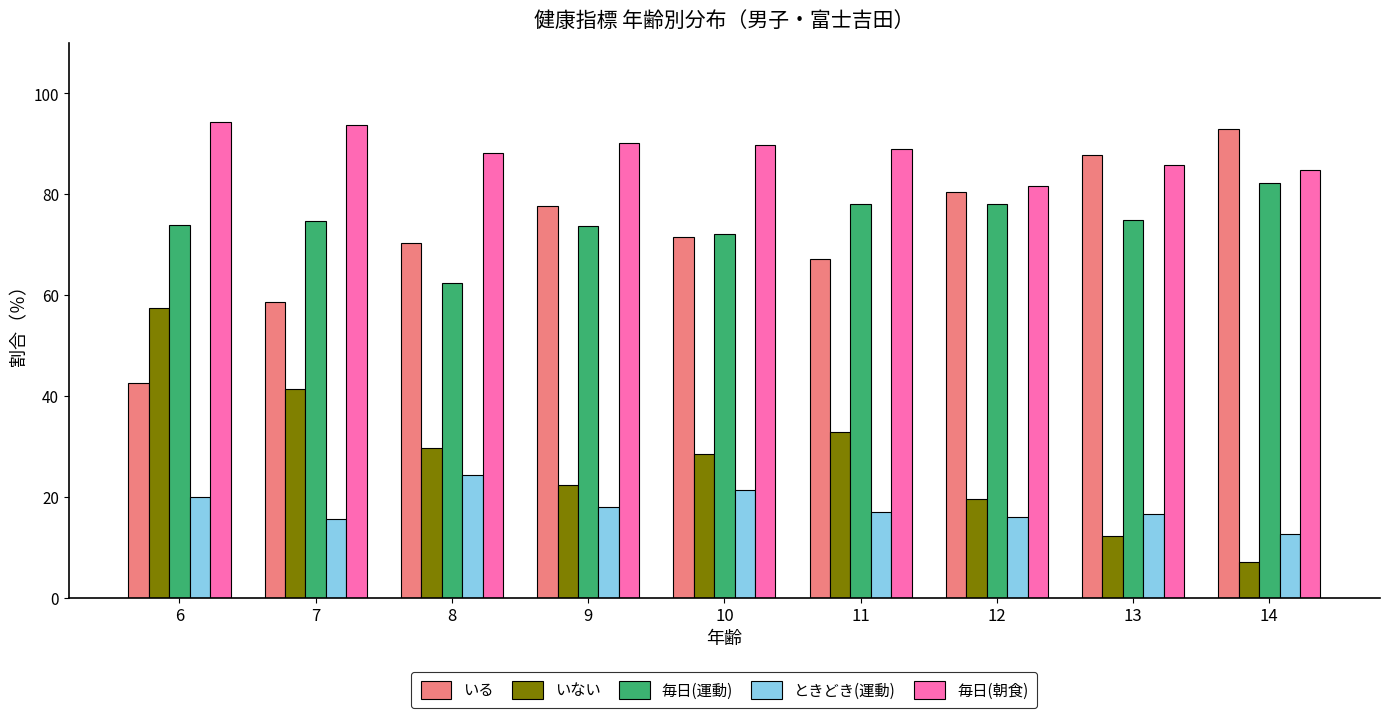

What is the spread (max minus min) of values at 12?

65.7